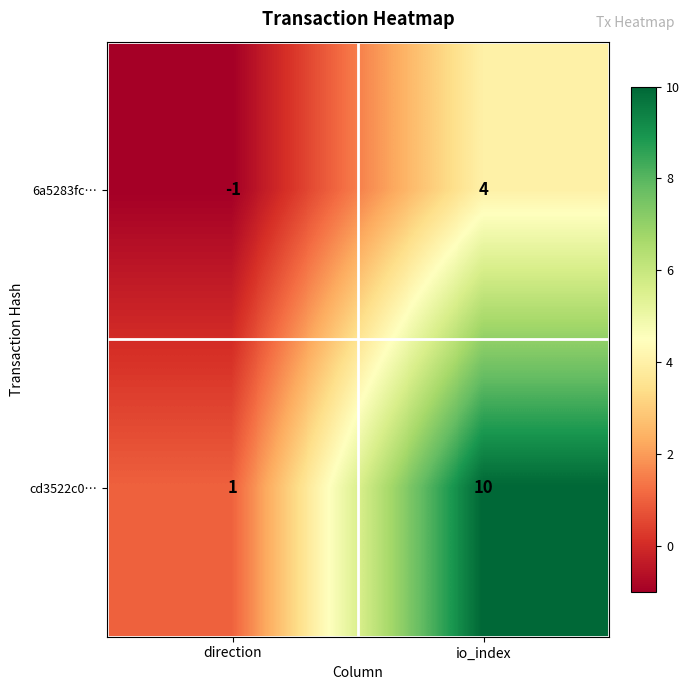

How many values in the 6a5283fc… series are below 4?

1